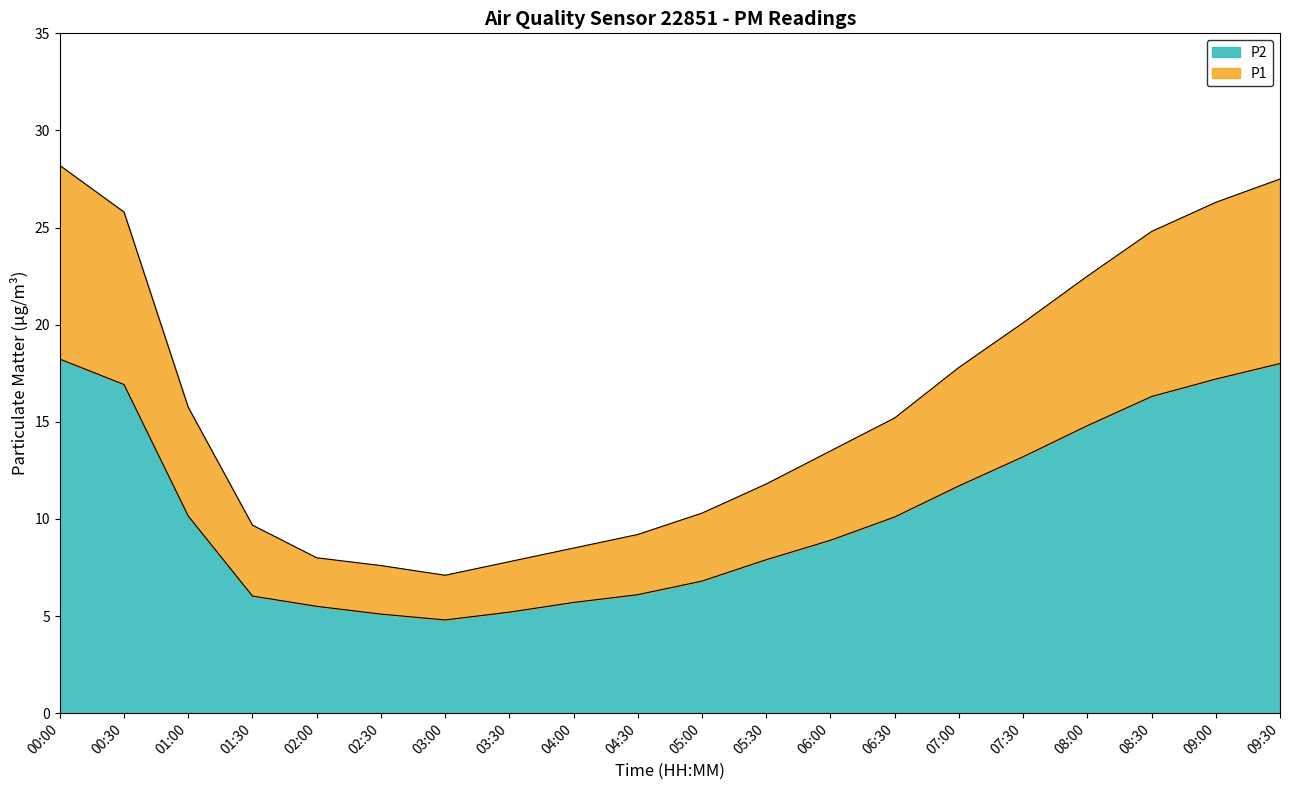

What position from the right is 07:30?

5